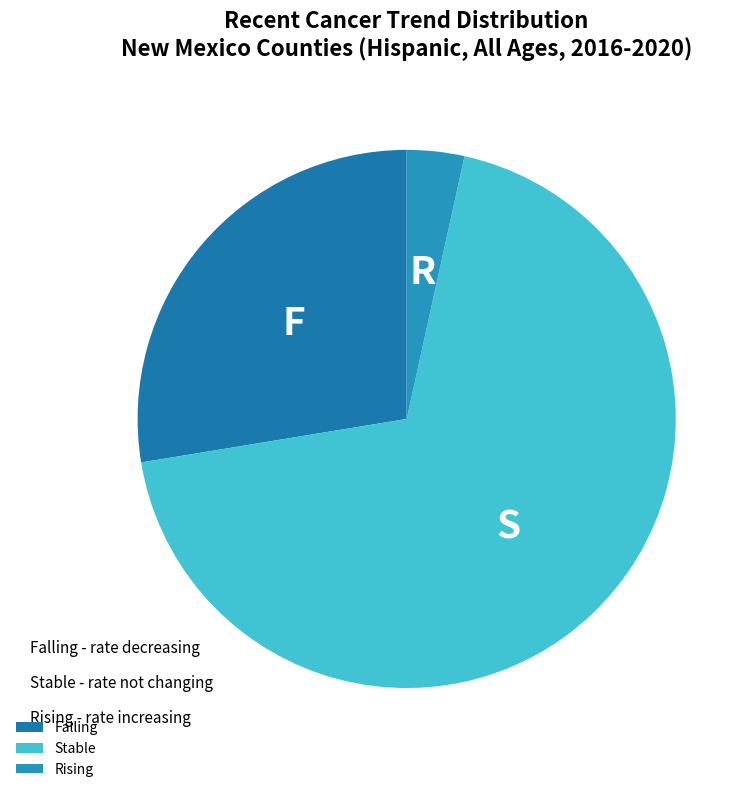

Which category has the smallest portion of the pie?

Rising